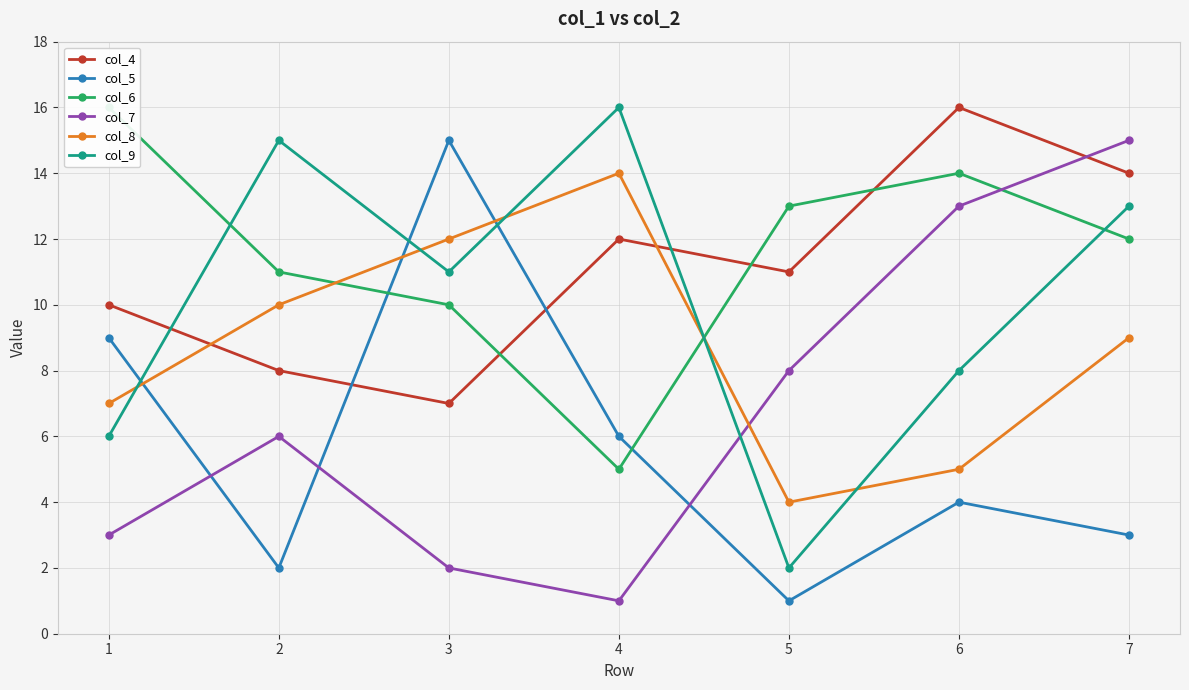

How many lines are shown in the chart?

6